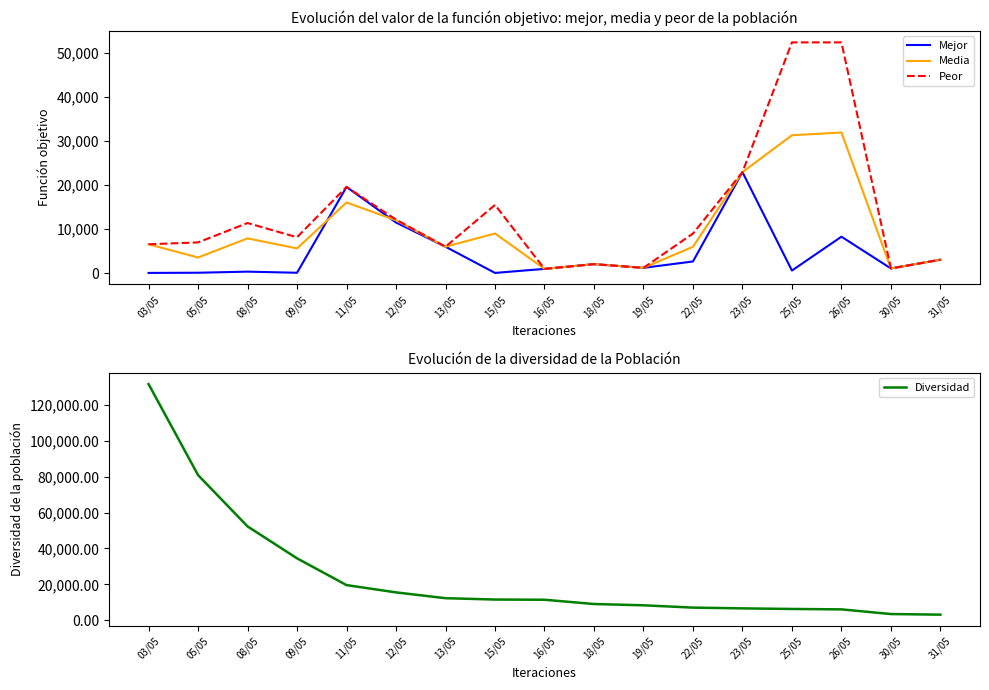

Which series has the largest range (max minus min)?

Diversidad